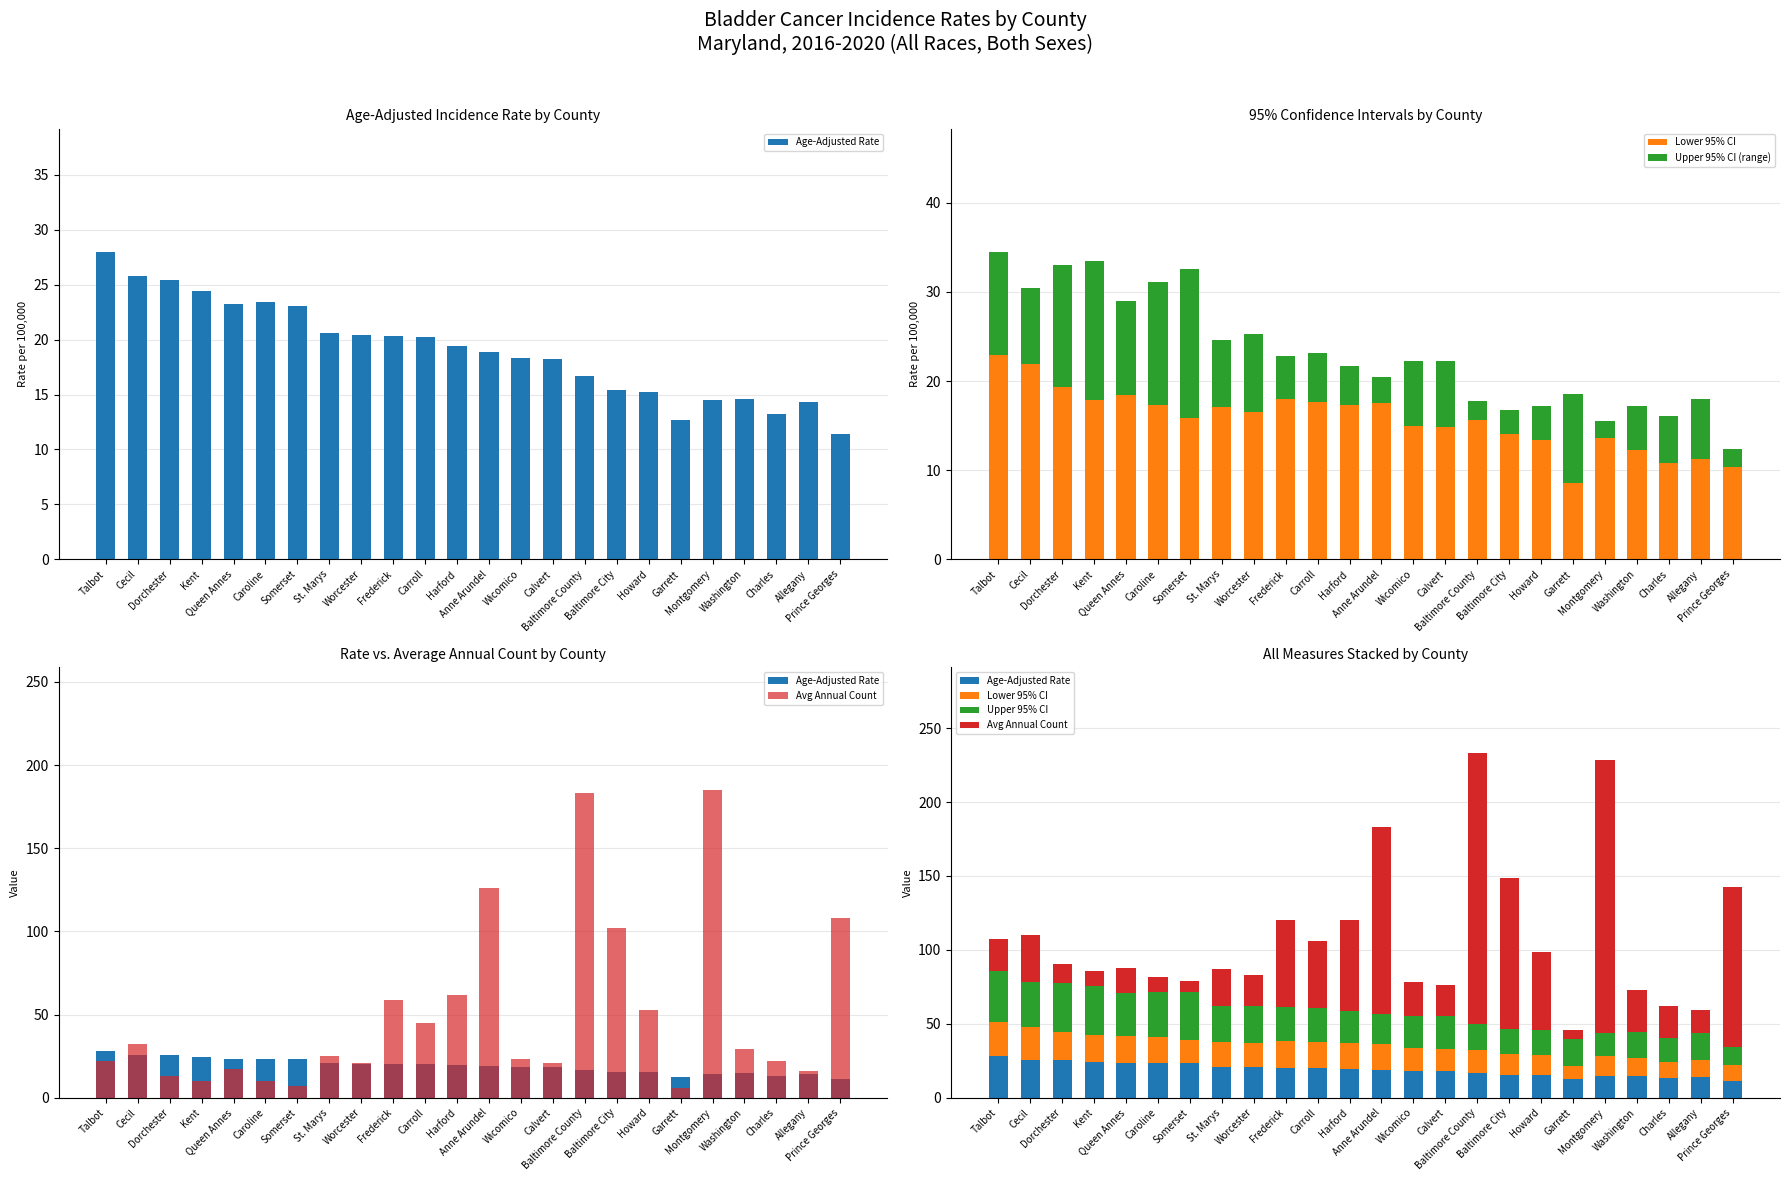

Does the chart contain any negative values?

No